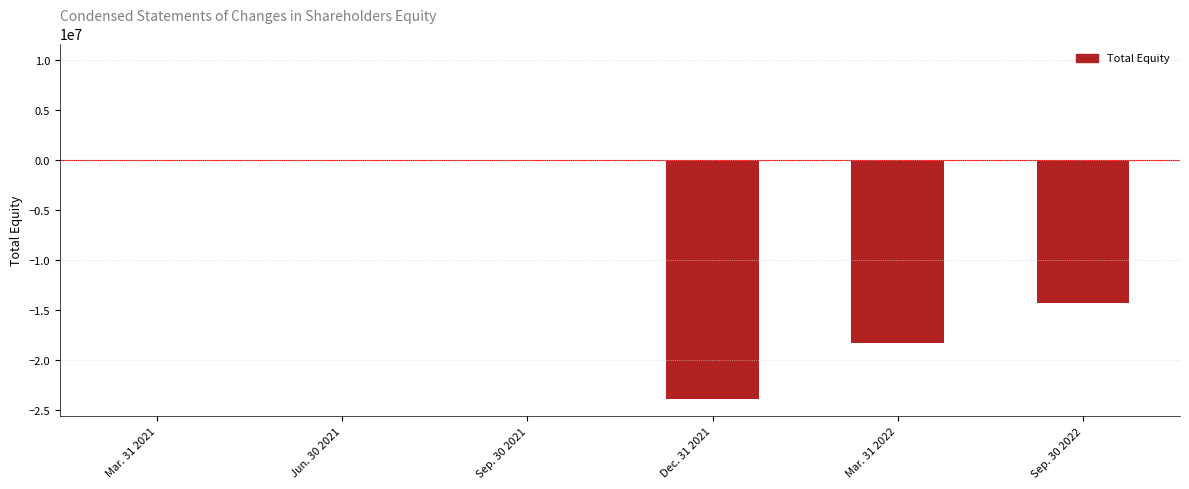

What is the maximum value shown in the chart?

16470